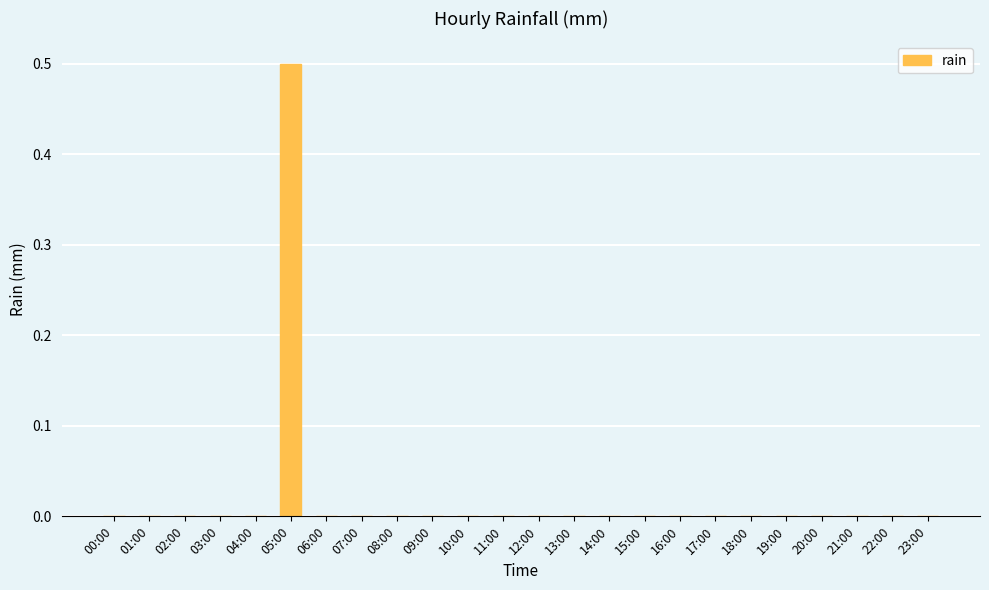

What is the sum of all values?

0.5